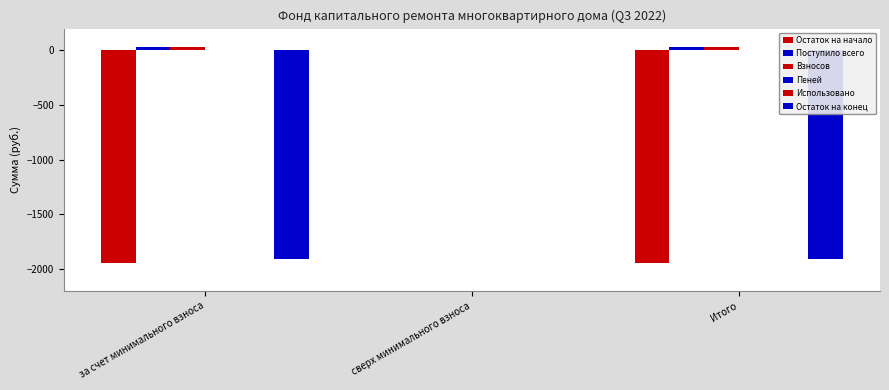

What is the sum of all Остаток на начало values?

-3883.0